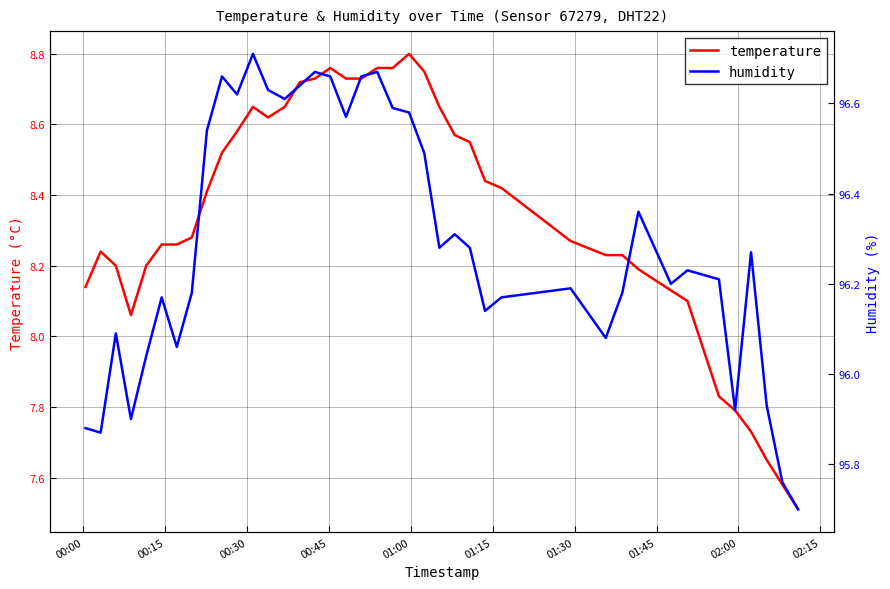

What are all the series names shown in the legend?

temperature, humidity